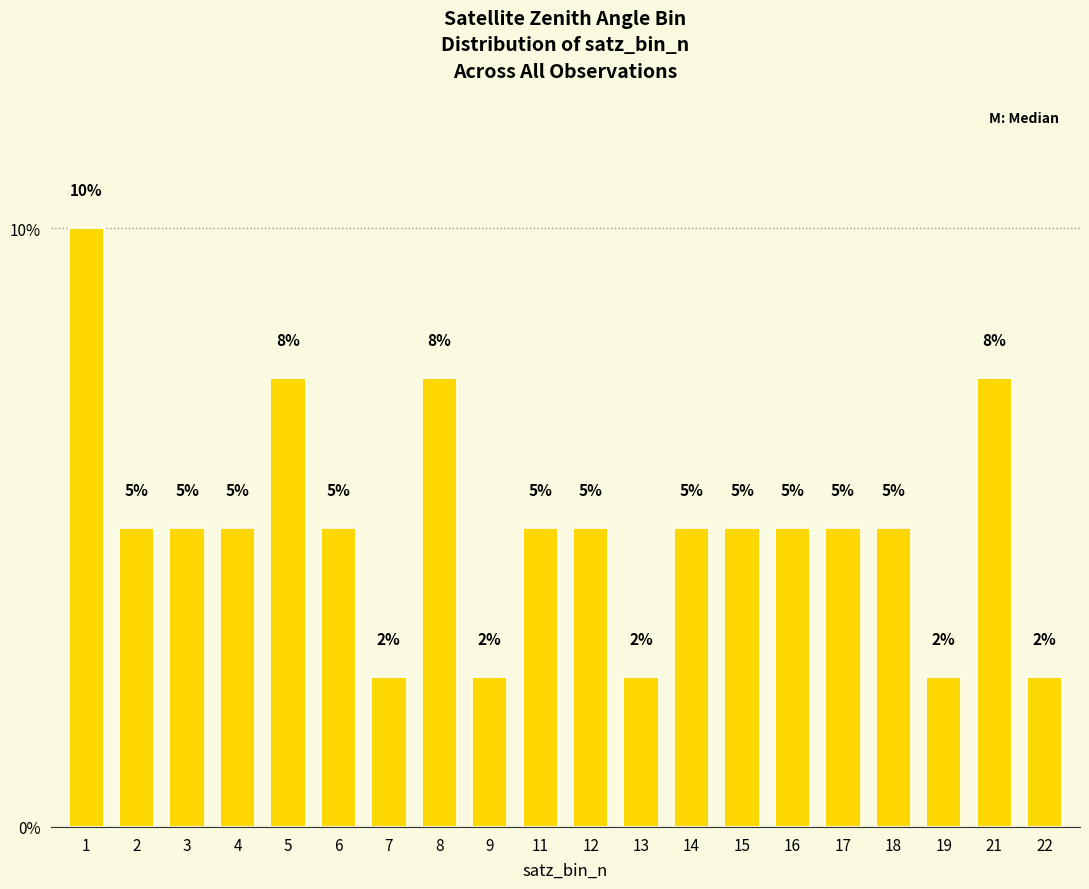

How many values are between 5 and 6?

11